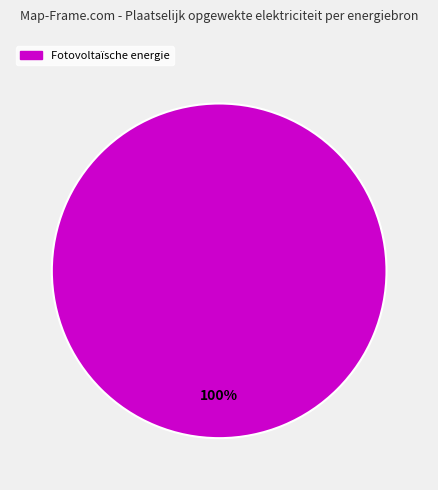

Is there any slice that represents more than half of the pie?

Yes